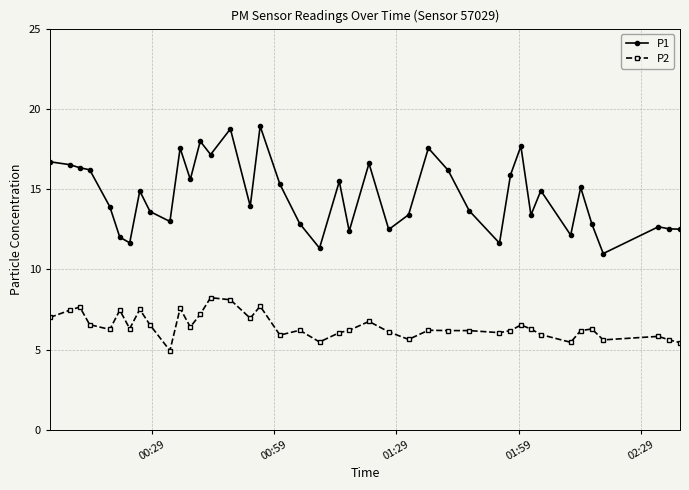

List the series in order of their overall mean, highest first.

P1, P2